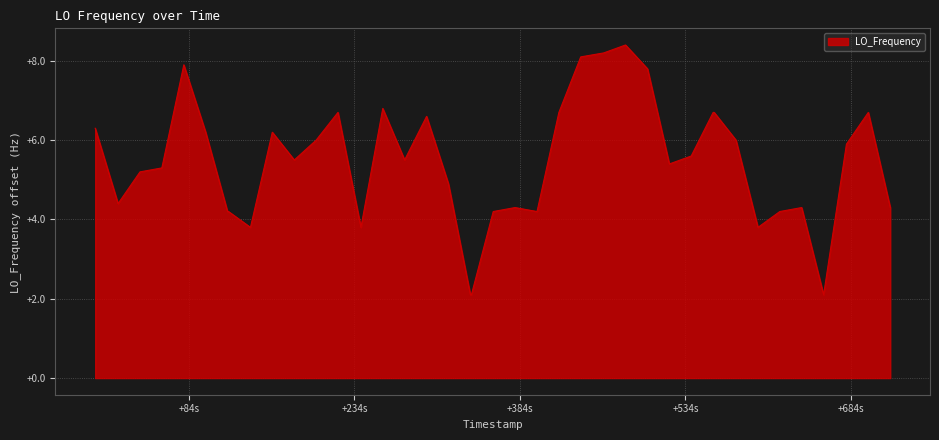

How many lines are shown in the chart?

1